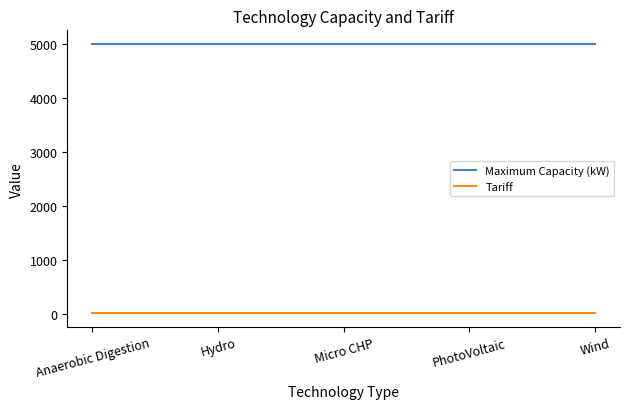

True or false: Maximum Capacity (kW) and Tariff cross at least once.

False